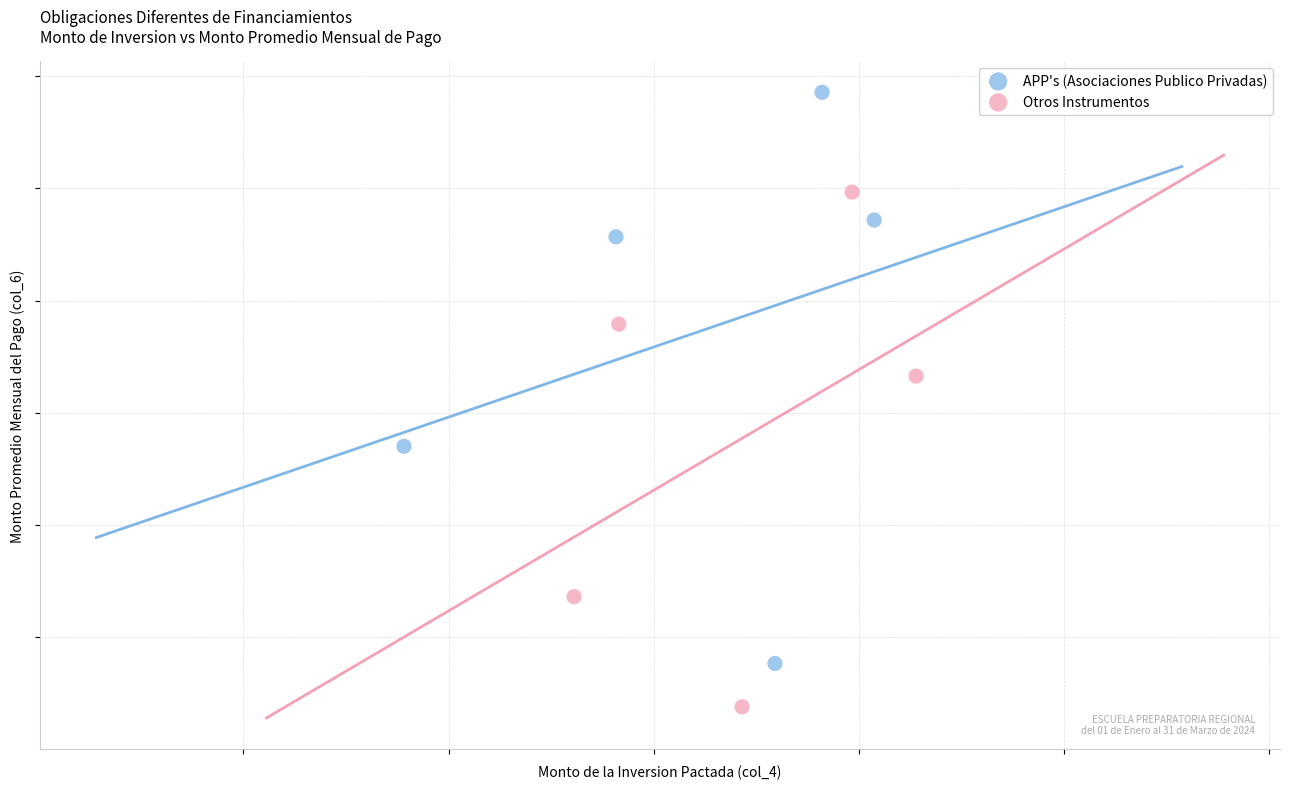

What are all the series names shown in the legend?

APP's (Asociaciones Publico Privadas), Otros Instrumentos